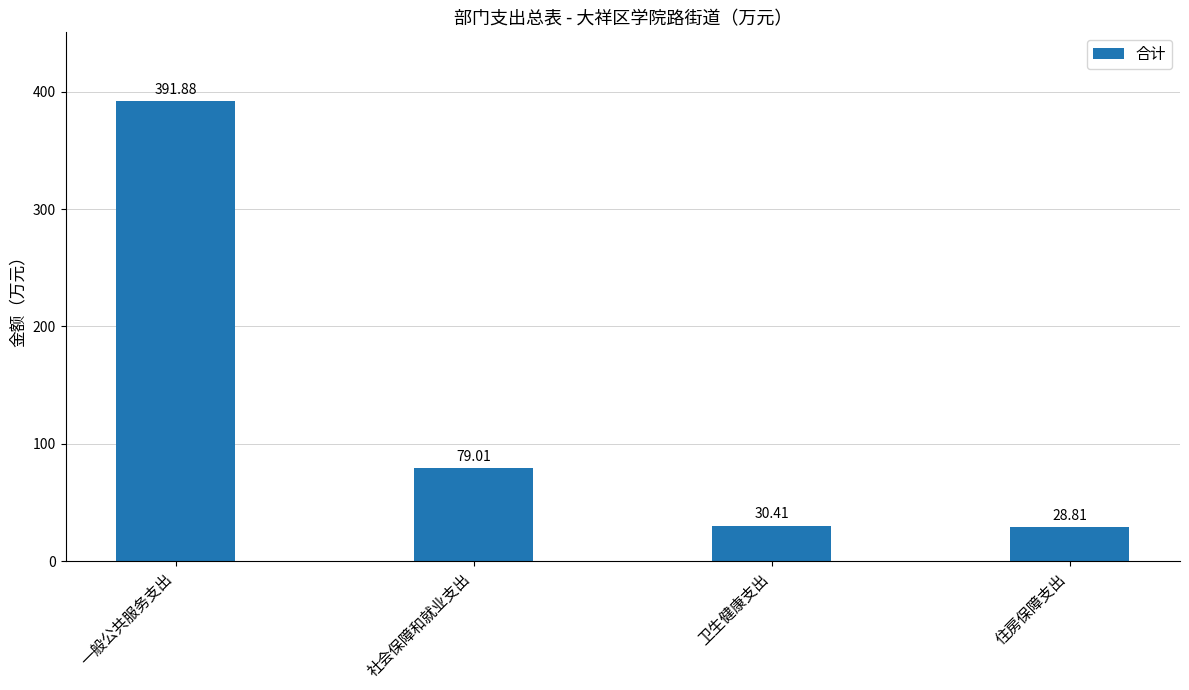

List the labels in order of value, smallest first.

住房保障支出, 卫生健康支出, 社会保障和就业支出, 一般公共服务支出